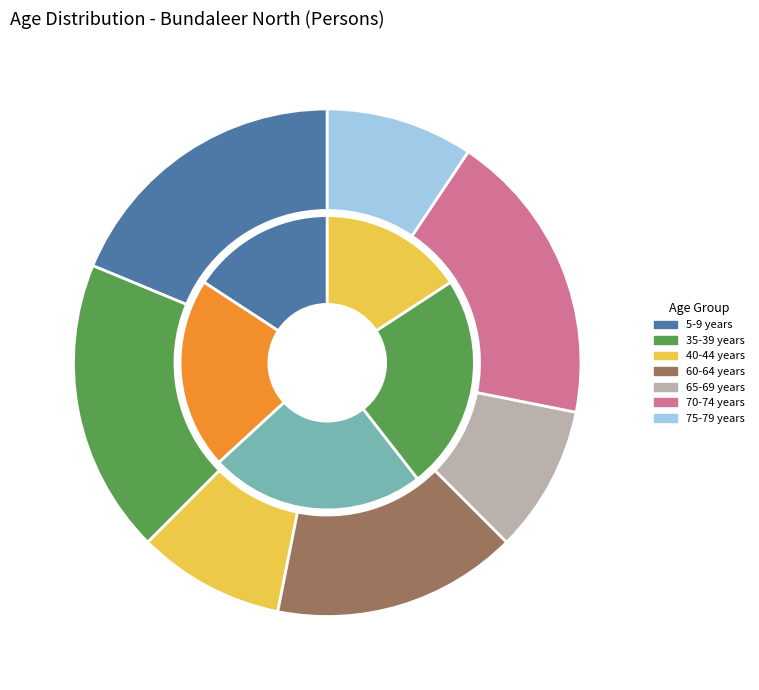

Is it true that 5-9 years is 19% of the pie?

True